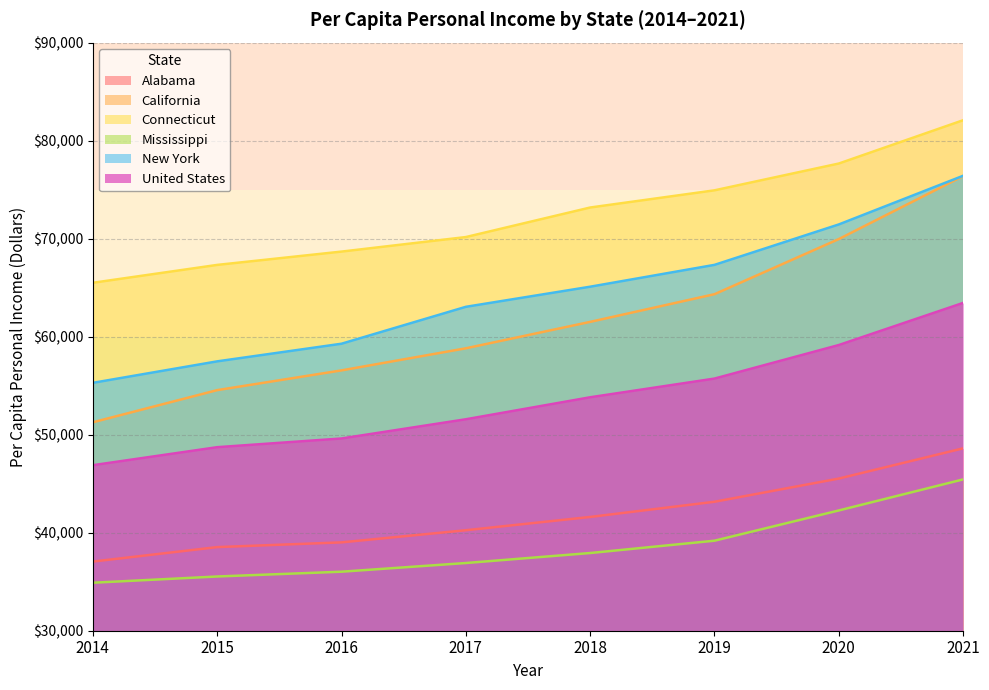

Reading left to right, extract all data points from this chart.

Alabama: 2014=37055	2015=38531	2016=39014	2017=40252	2018=41607	2019=43157	2020=45524	2021=48608
California: 2014=51266	2015=54546	2016=56560	2017=58813	2018=61509	2019=64333	2020=69958	2021=76386
Connecticut: 2014=65498	2015=67321	2016=68680	2017=70163	2018=73176	2019=74930	2020=77664	2021=82082
Mississippi: 2014=34896	2015=35533	2016=36021	2017=36907	2018=37927	2019=39184	2020=42270	2021=45438
New York: 2014=55290	2015=57481	2016=59280	2017=63045	2018=65097	2019=67325	2020=71449	2021=76415
United States: 2014=46887	2015=48725	2016=49613	2017=51573	2018=53817	2019=55724	2020=59147	2021=63444